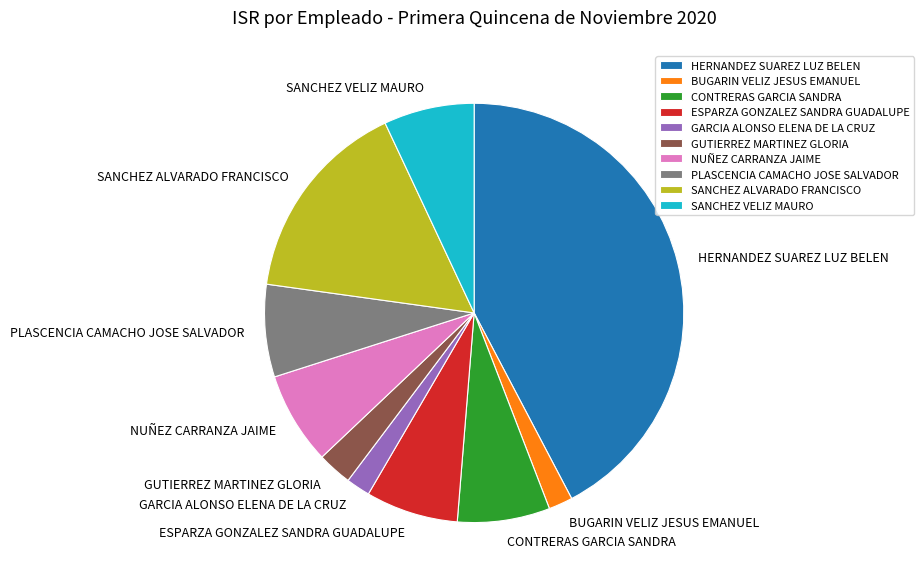

Do NUÑEZ CARRANZA JAIME and GARCIA ALONSO ELENA DE LA CRUZ together represent more than half of the pie?

No